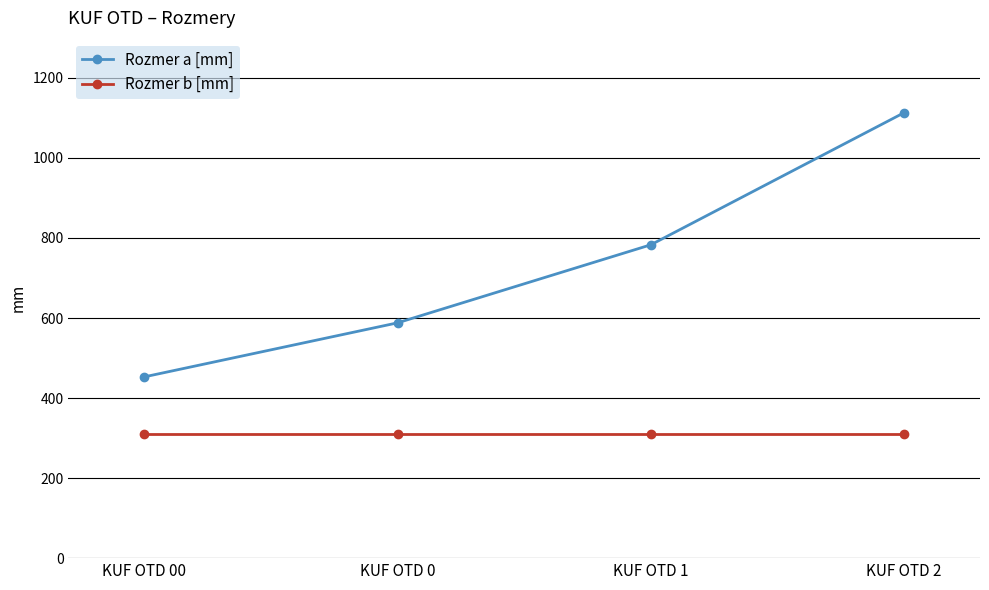

What is the minimum value shown in the chart?

310